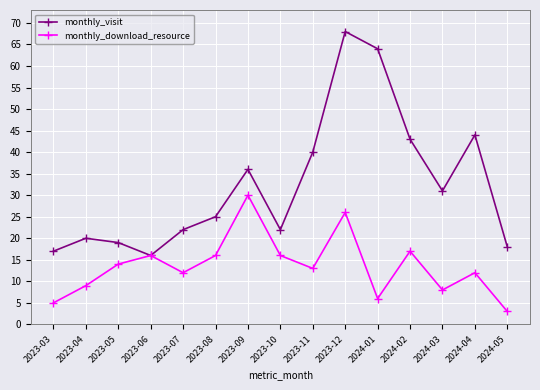

What is the difference between the monthly_visit values at 2023-11 and 2023-03?

23